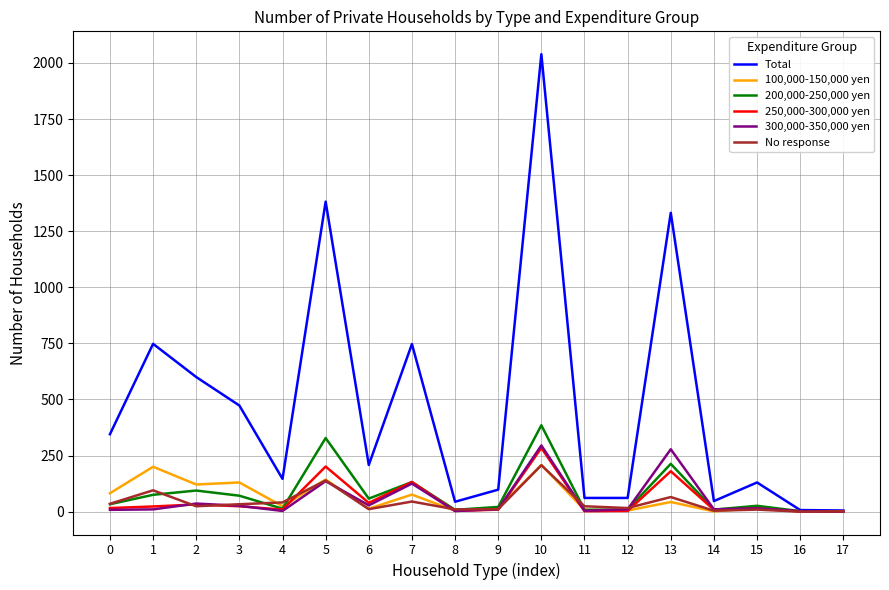

Which series changed the most between 8 and 16?

Total